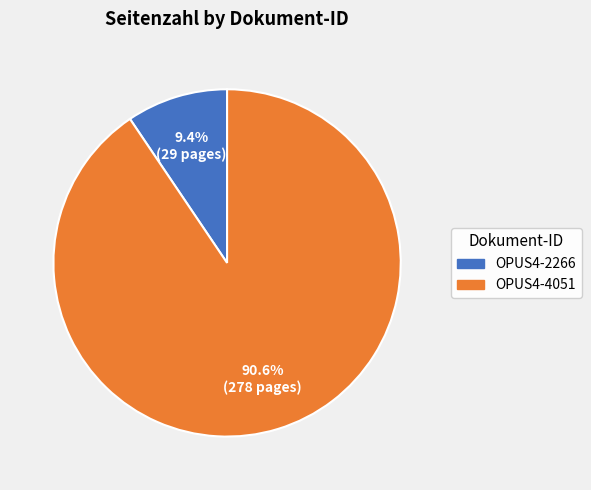

Is the sum of OPUS4-4051 and OPUS4-2266 greater than half?

Yes